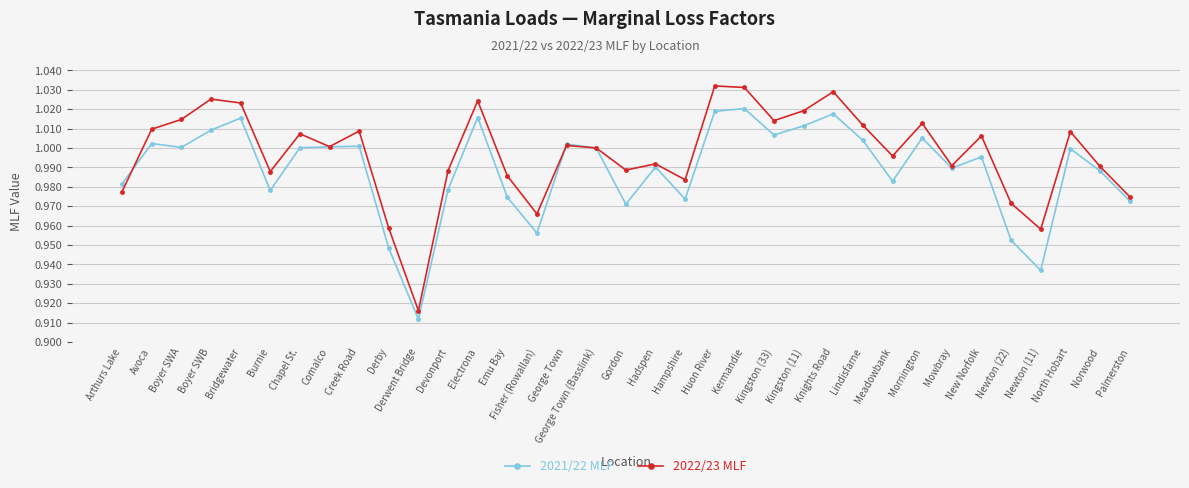

What is the sum of the 2022/23 MLF values at Meadowbank and Knights Road?

2.0